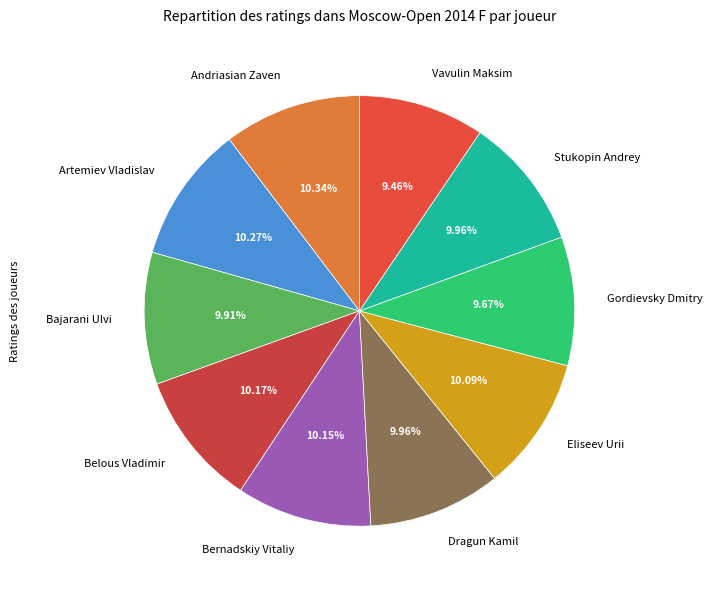

Does Gordievsky Dmitry represent more than half of the total?

No